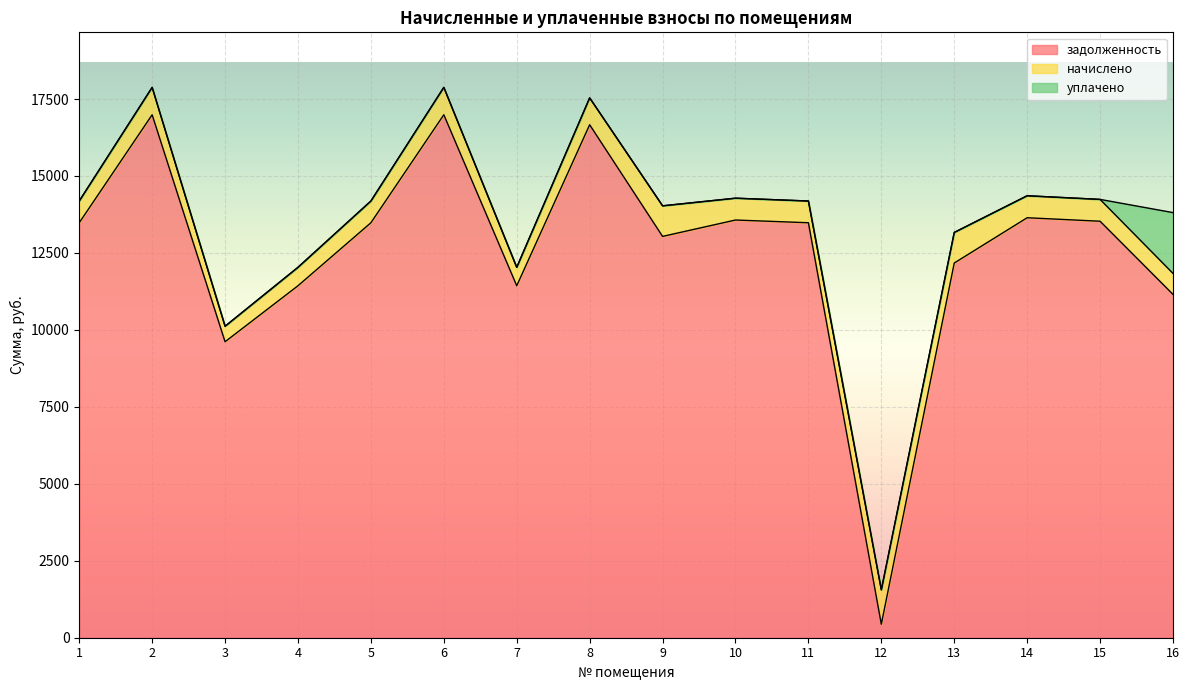

True or false: уплачено has a value of -674.4 at 5.

False